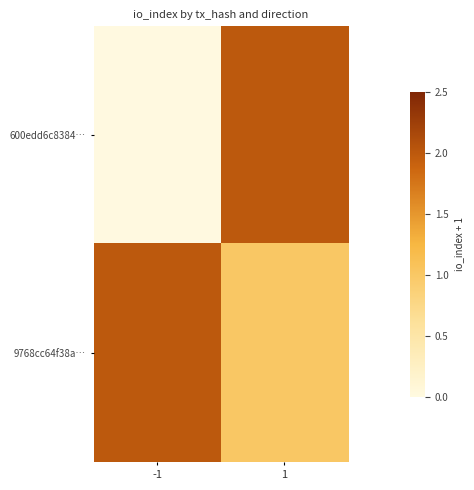

At which category is the sum across all series the highest?

1